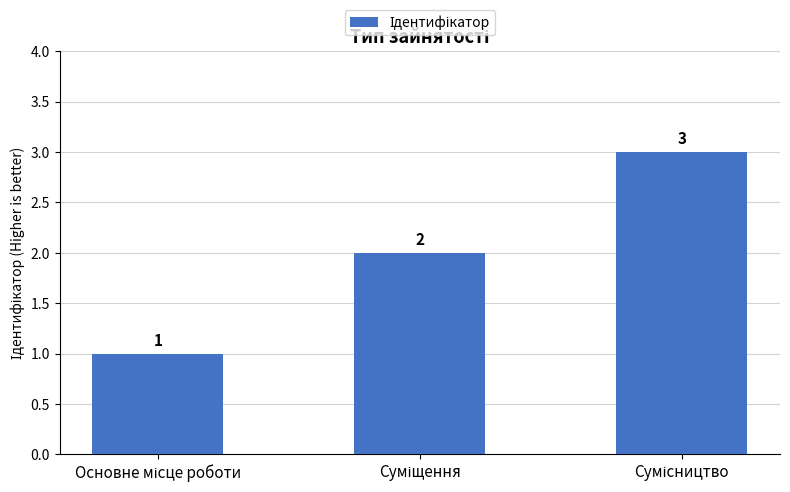

Count the number of data series in this chart.

1